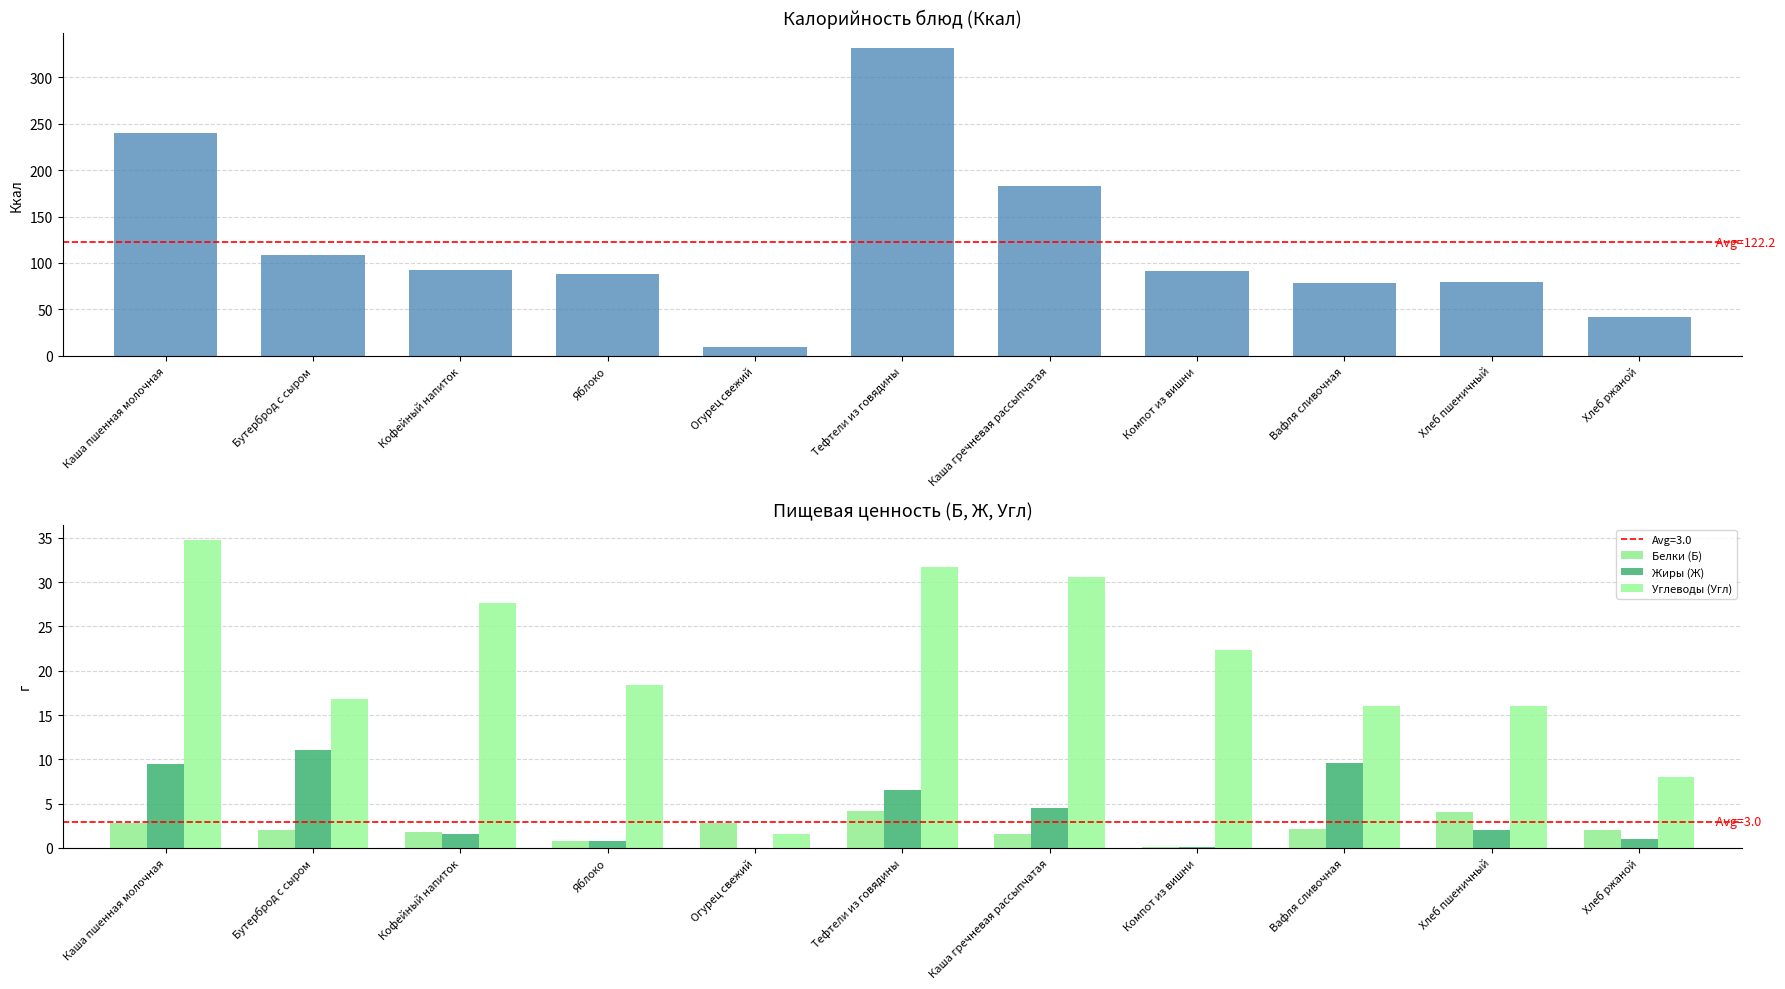

Which has a higher value, Огурец свежий or Кофейный напиток?

Кофейный напиток